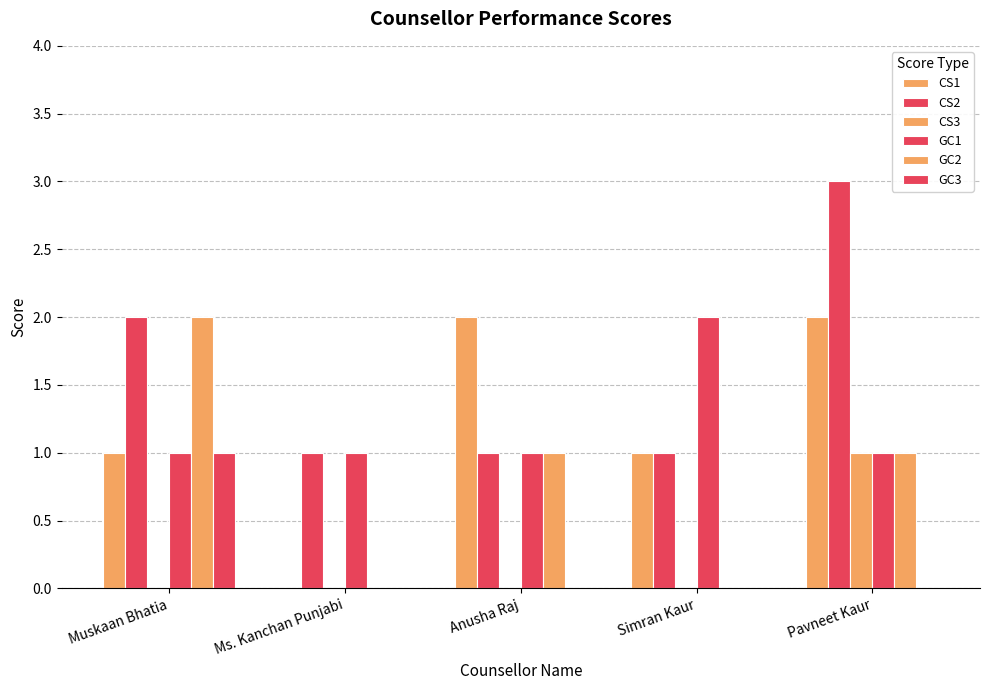

At which label is GC3 closest to 0?

Ms. Kanchan Punjabi